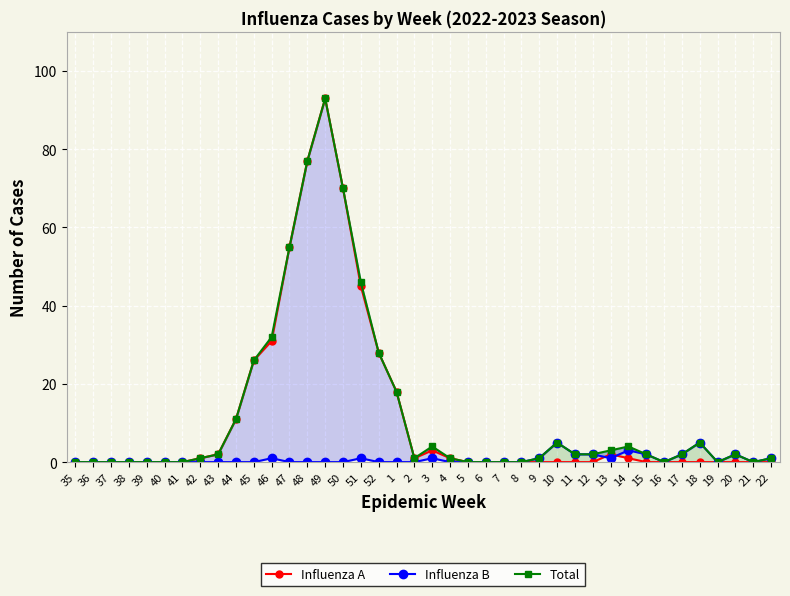

How many interior local peaks does the Total series have?

6